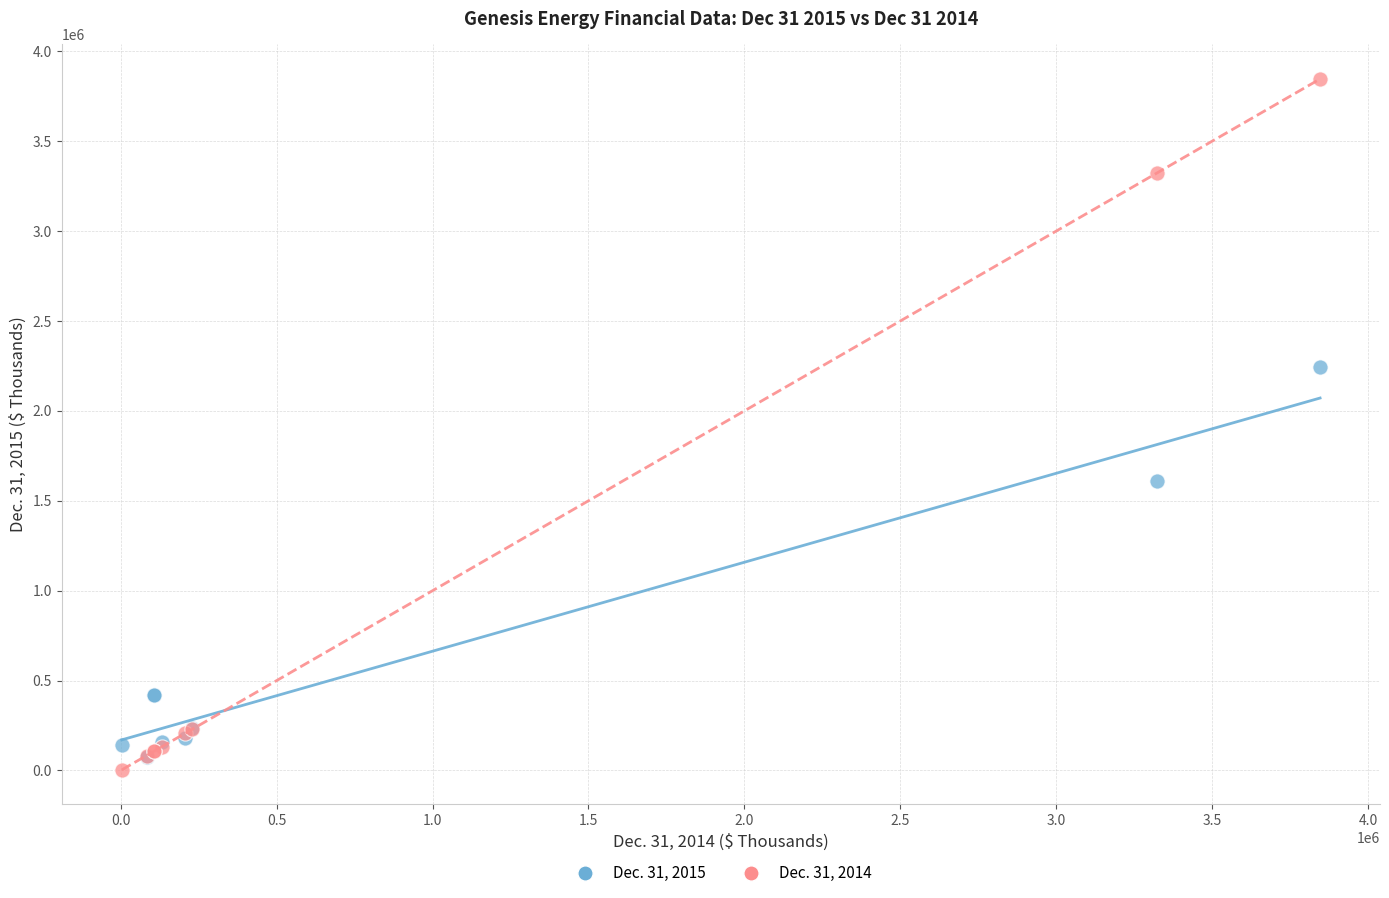

What are all the series names shown in the legend?

Dec. 31, 2015, Dec. 31, 2014